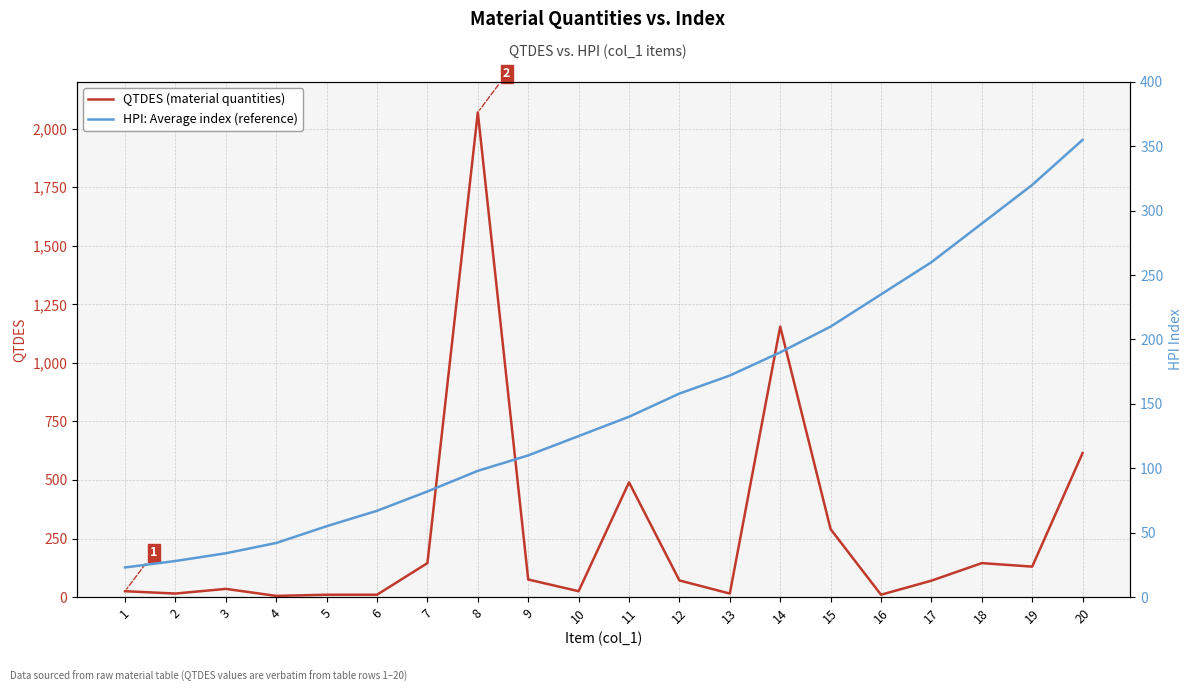

True or false: HPI: Average index (reference) has more than 1 points higher than both neighbors.

False